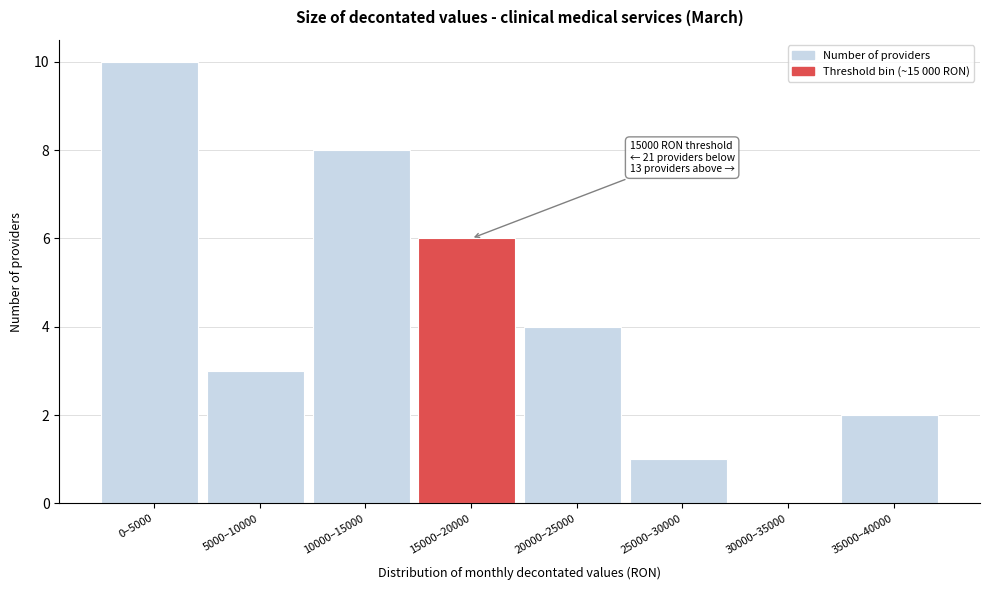

Reading right to left, what are all the values shown in this chart?

35000–40000=2	30000–35000=0	25000–30000=1	20000–25000=4	15000–20000=6	10000–15000=8	5000–10000=3	0–5000=10